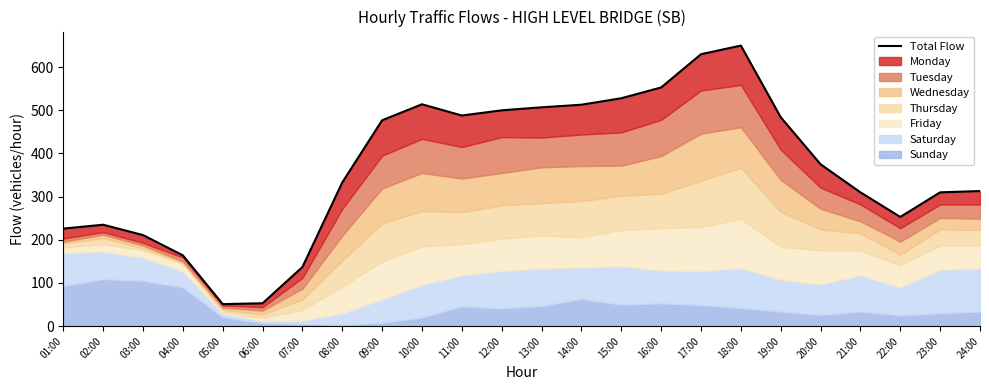

List the labels in order of value, largest first.

18:00, 17:00, 16:00, 15:00, 10:00, 14:00, 13:00, 12:00, 11:00, 19:00, 09:00, 20:00, 08:00, 24:00, 21:00, 23:00, 22:00, 02:00, 01:00, 03:00, 04:00, 07:00, 06:00, 05:00